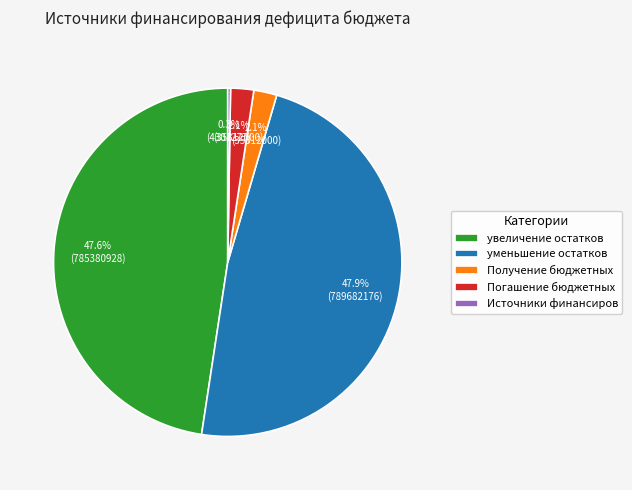

What percentage do Получение бюджетных and увеличение остатков together represent?

49.7%